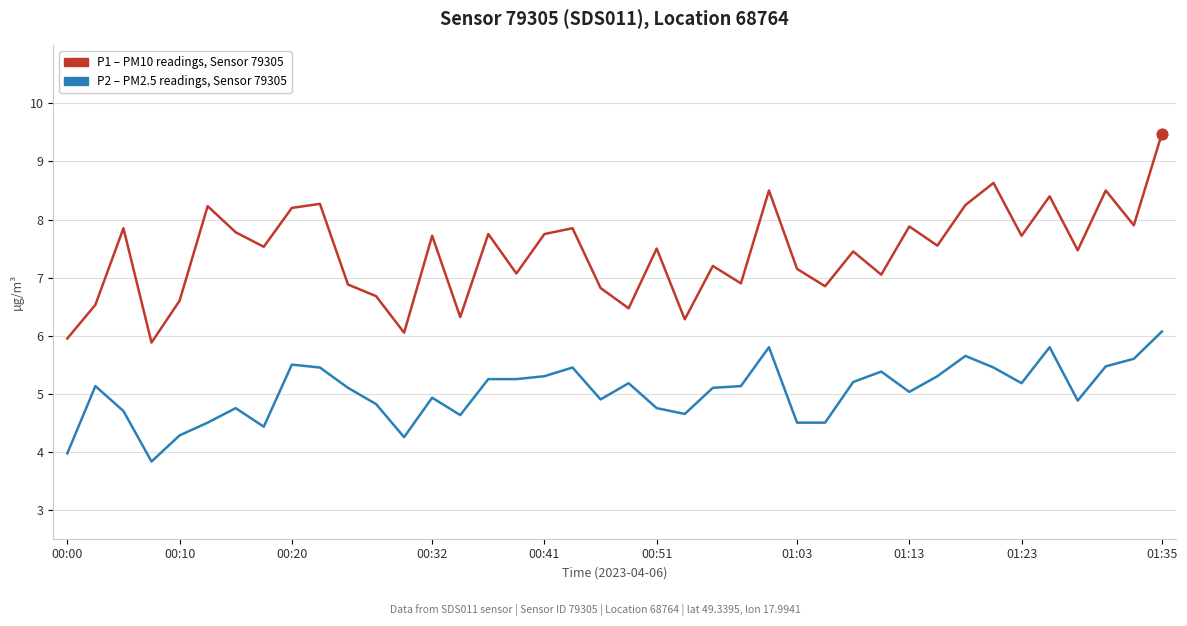

What is the smallest value displayed?

3.8